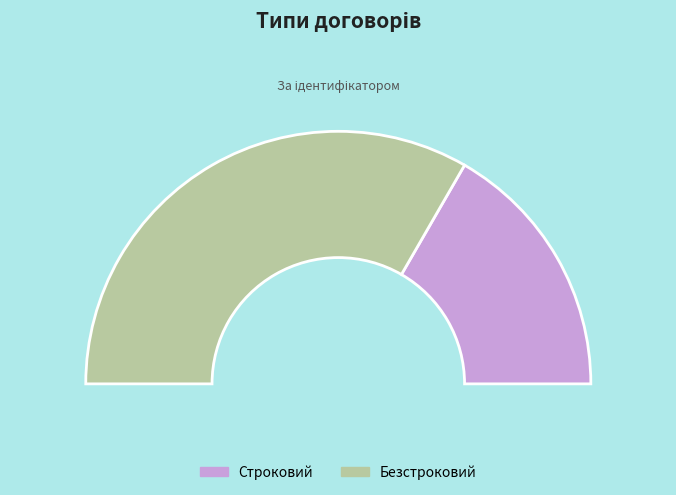

What is the largest slice in the pie chart?

Безстроковий